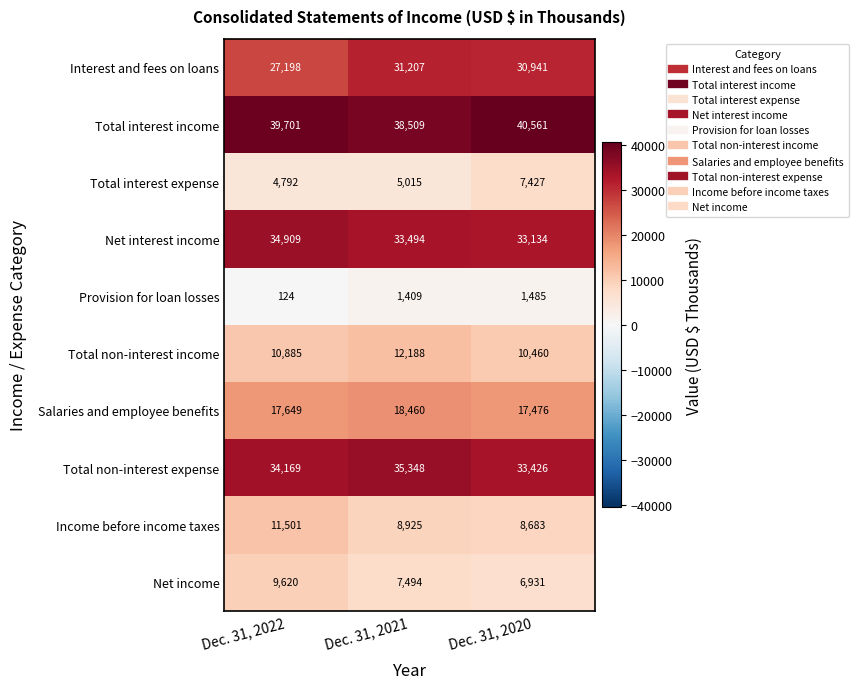

At Dec. 31, 2020, list the series in order from smallest to largest.

Provision for loan losses, Net income, Total interest expense, Income before income taxes, Total non-interest income, Salaries and employee benefits, Interest and fees on loans, Net interest income, Total non-interest expense, Total interest income